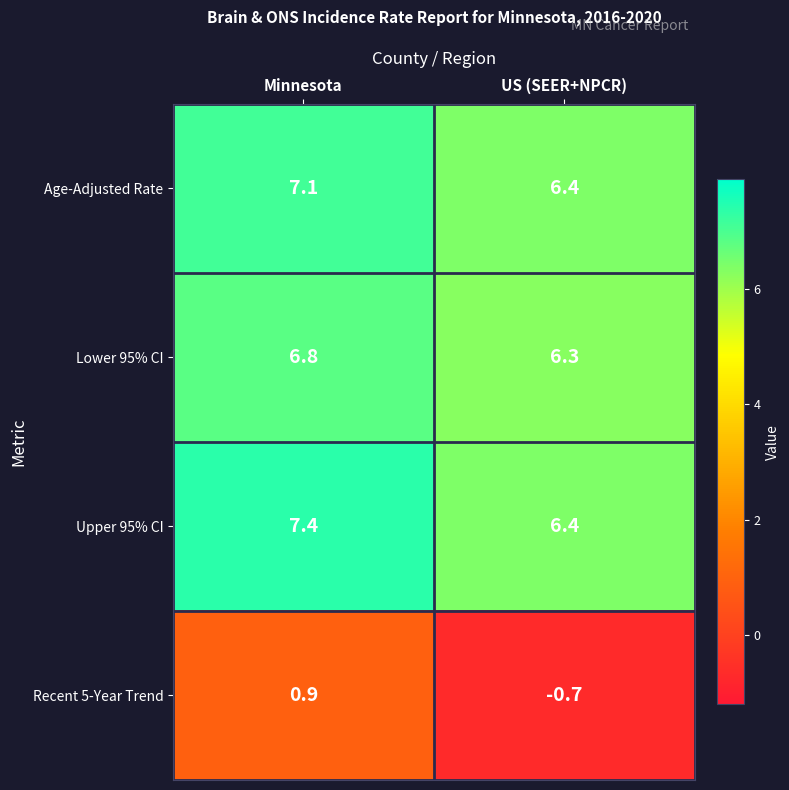

Rank the series by their maximum value, from highest to lowest.

Upper 95% CI, Age-Adjusted Rate, Lower 95% CI, Recent 5-Year Trend